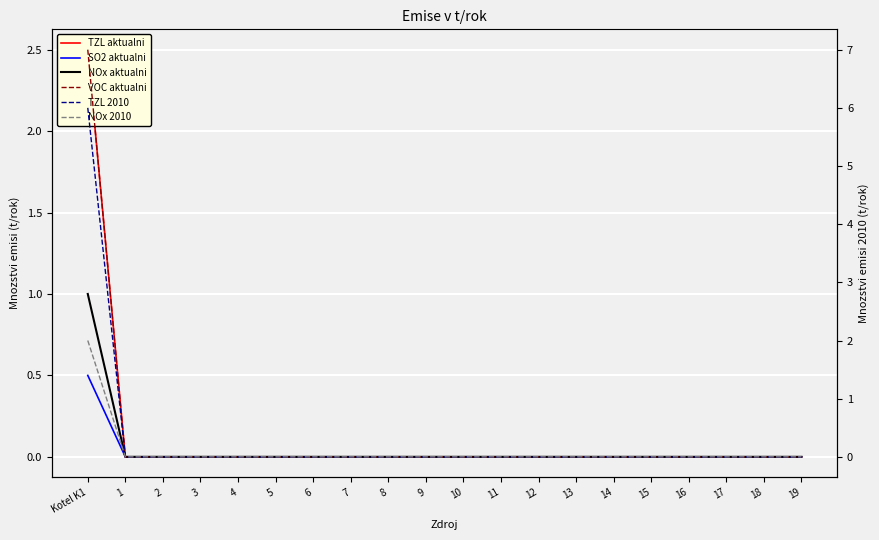

Which label corresponds to the largest value in the chart?

Kotel K1